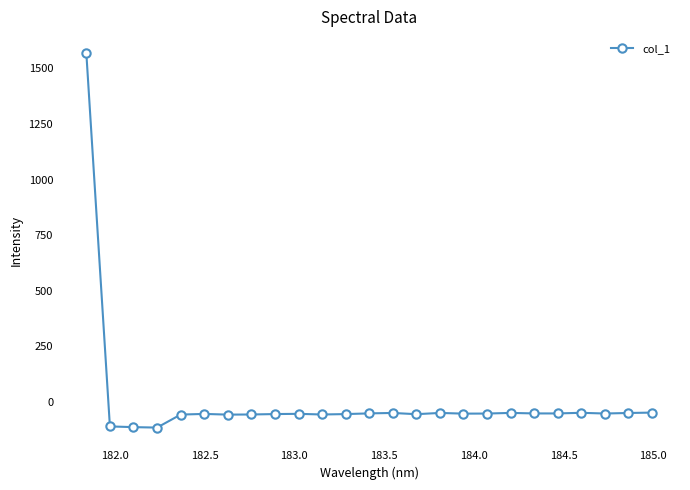

Does the chart display data point markers on the line(s)?

Yes